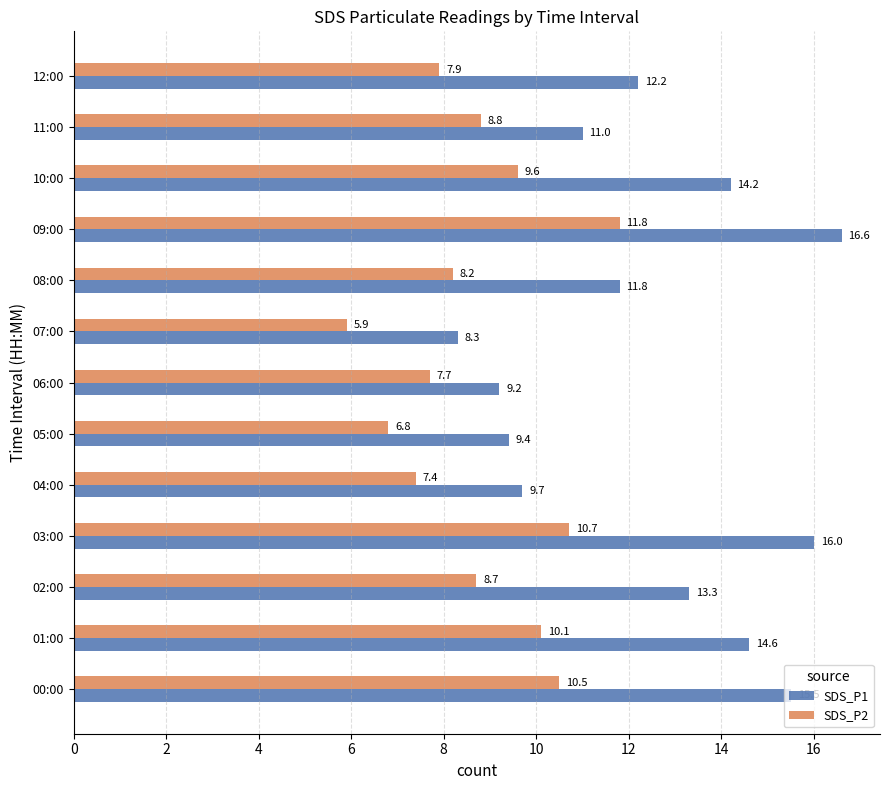

List the series in order of their peak value, highest first.

SDS_P1, SDS_P2